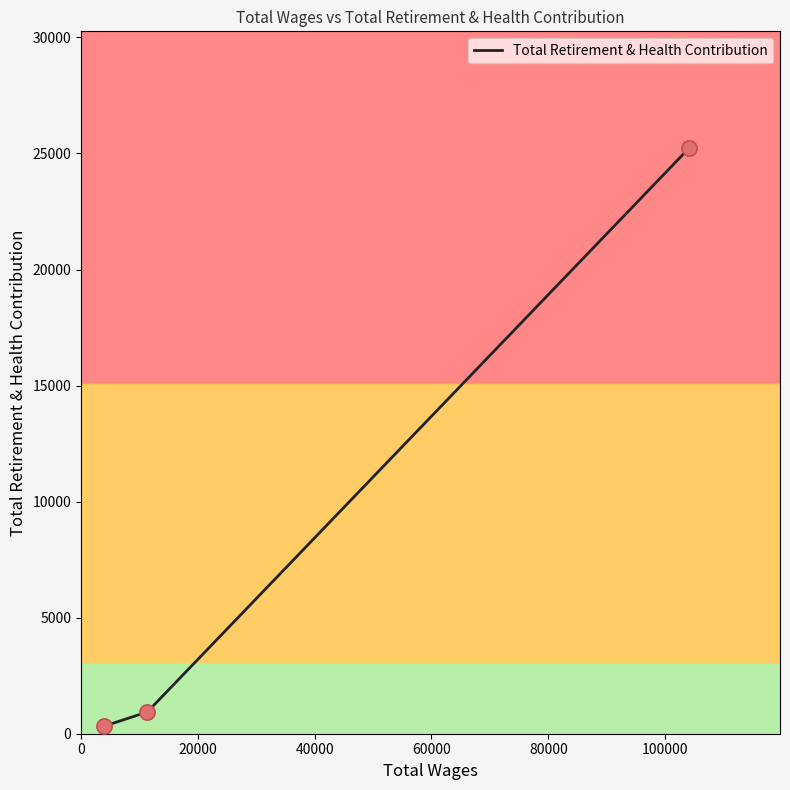

Between 0 and 20000, which is larger?

20000